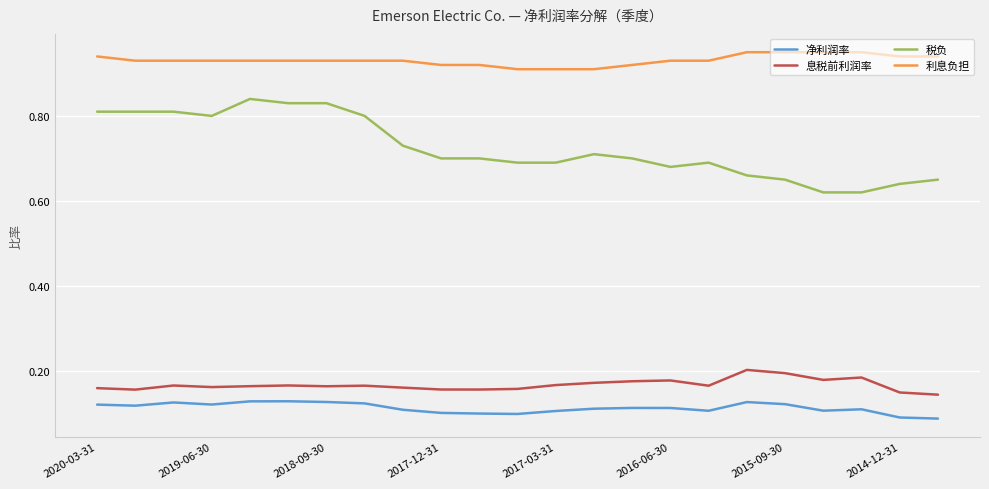

True or false: 净利润率 and 息税前利润率 intersect in this chart.

False